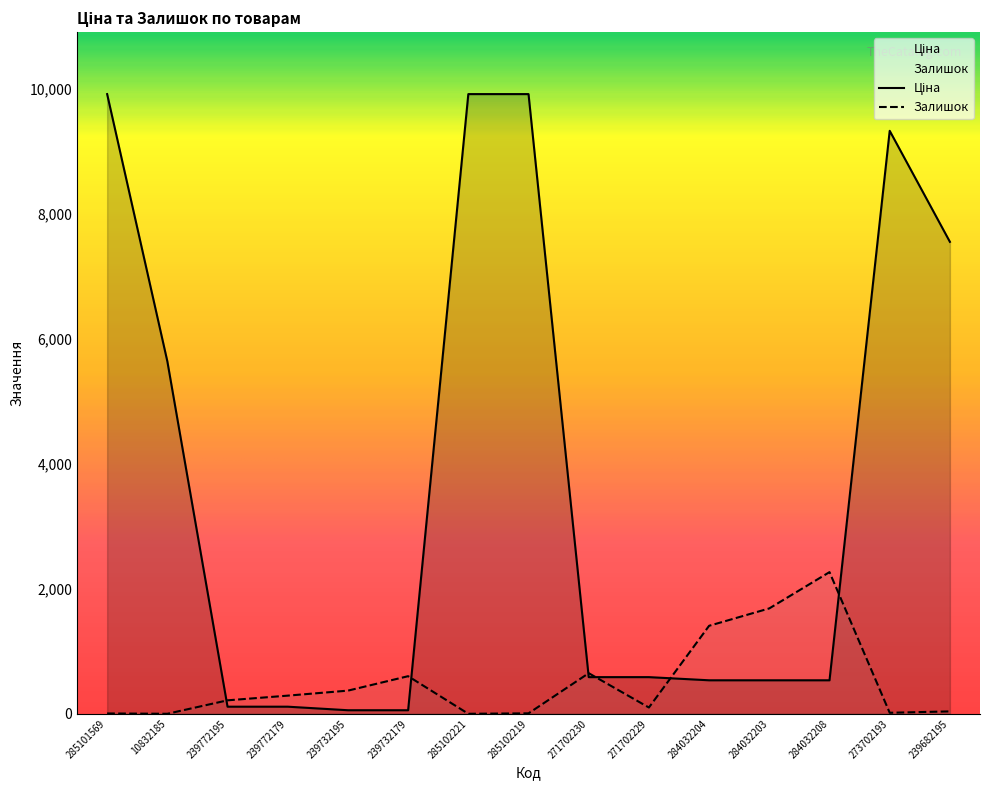

What is the approximate value of Ціна at 10832185?

5636.0